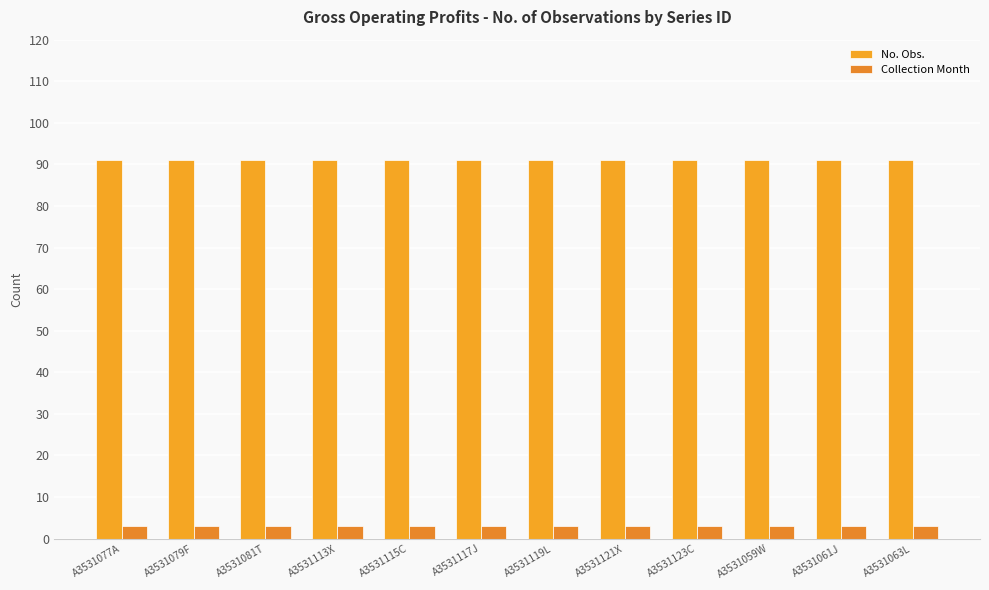

Which series has the largest total across all categories?

No. Obs.